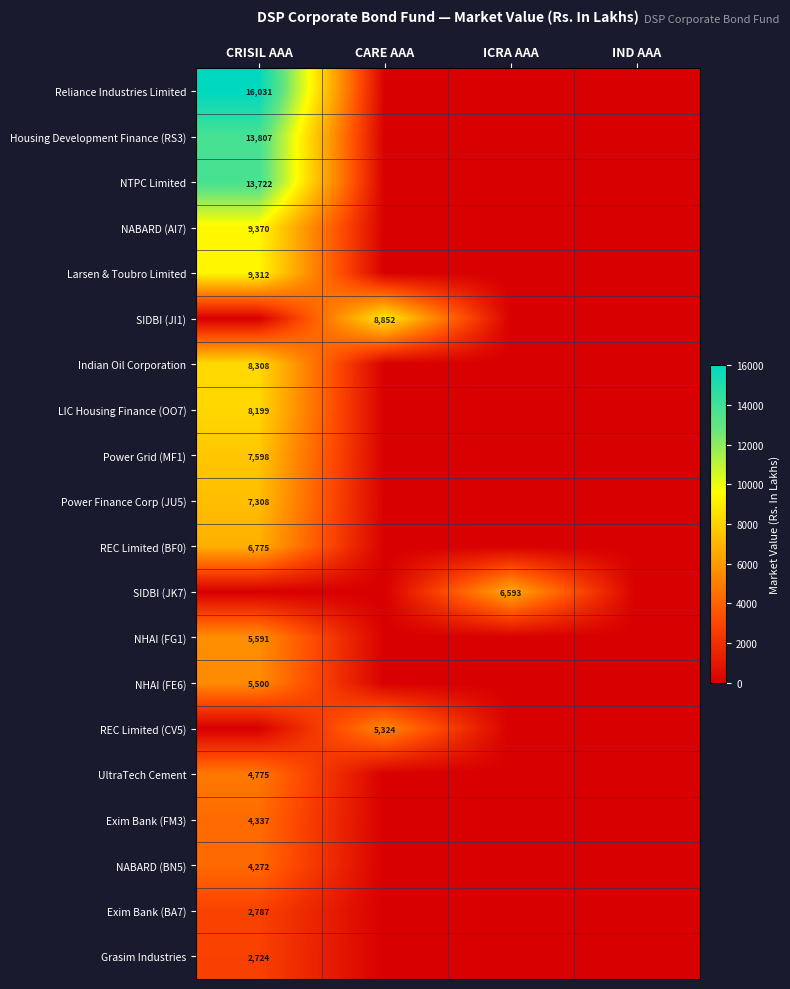

Is it true that Housing Development Finance (RS3) equals 21584 at CRISIL AAA?

False